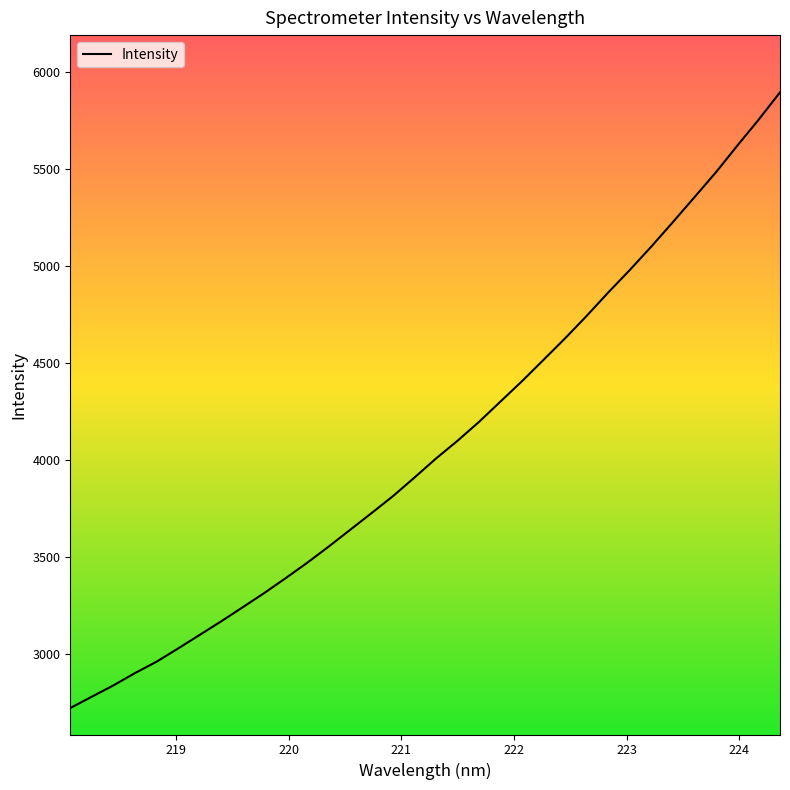

What is the difference between the maximum and minimum values?

3169.5